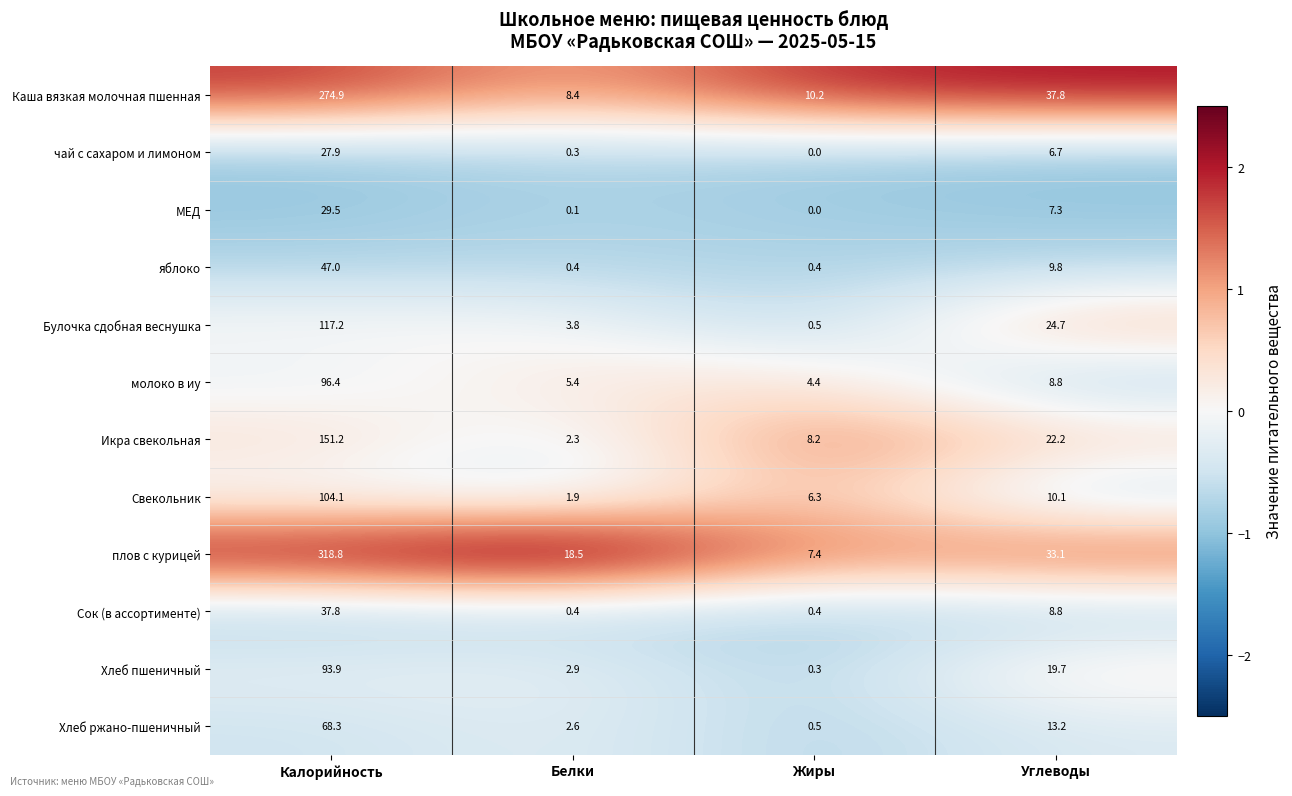

What is the spread (max minus min) of values at Белки?

18.4